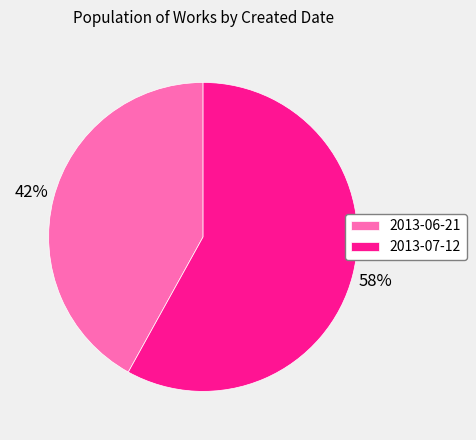

To the nearest percent, what percentage of the pie is 2013-07-12?

58%